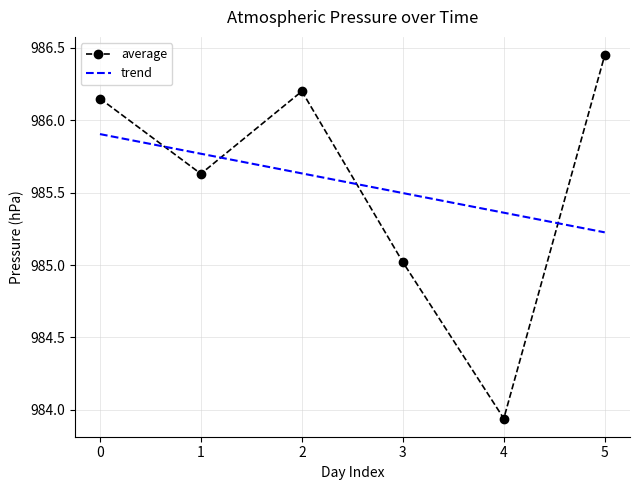

The trend series shows 985.5 at 3. True or false?

True